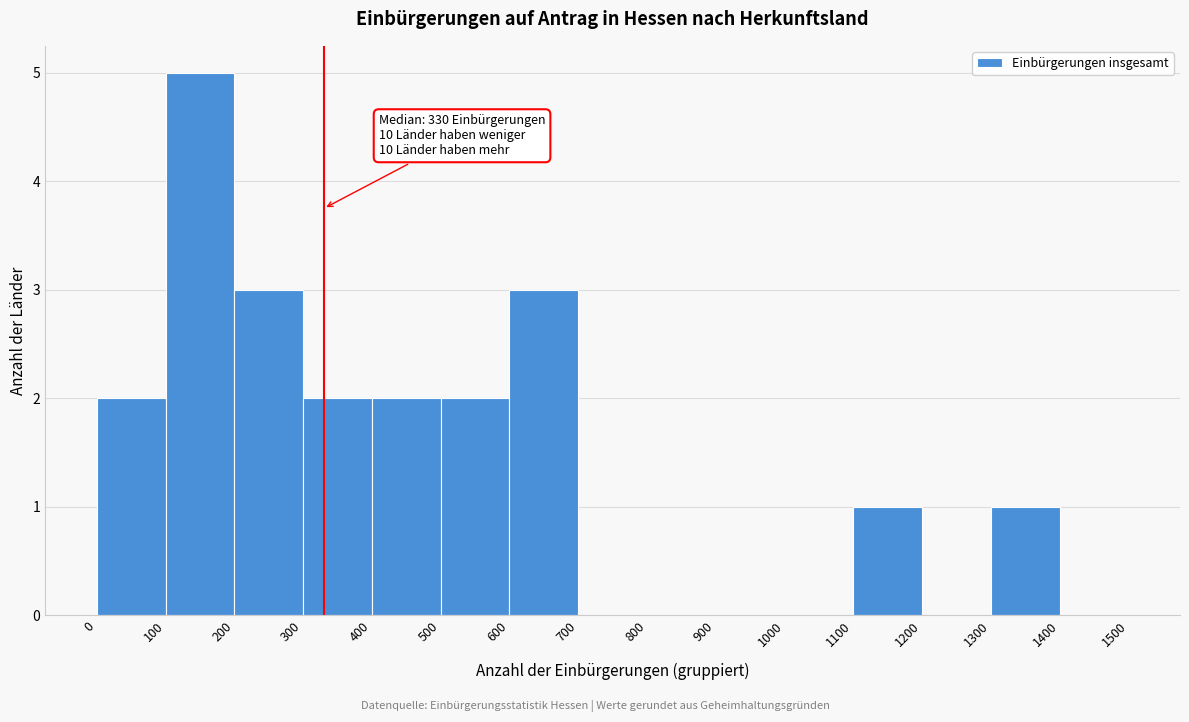

Which range on the x-axis has the tallest bar?

100 to 200